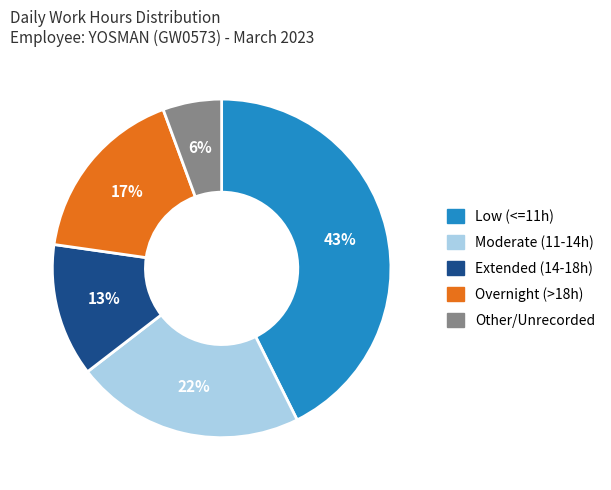

How many segments does this pie chart have?

5